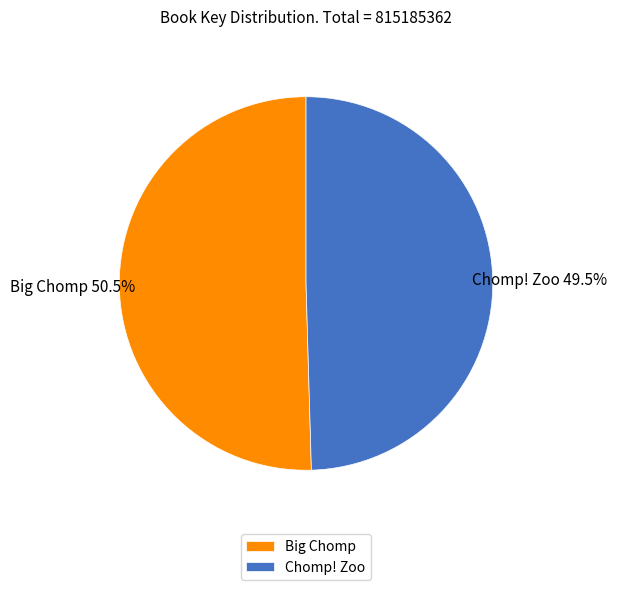

Which has a higher value, Big Chomp or Chomp! Zoo?

Big Chomp